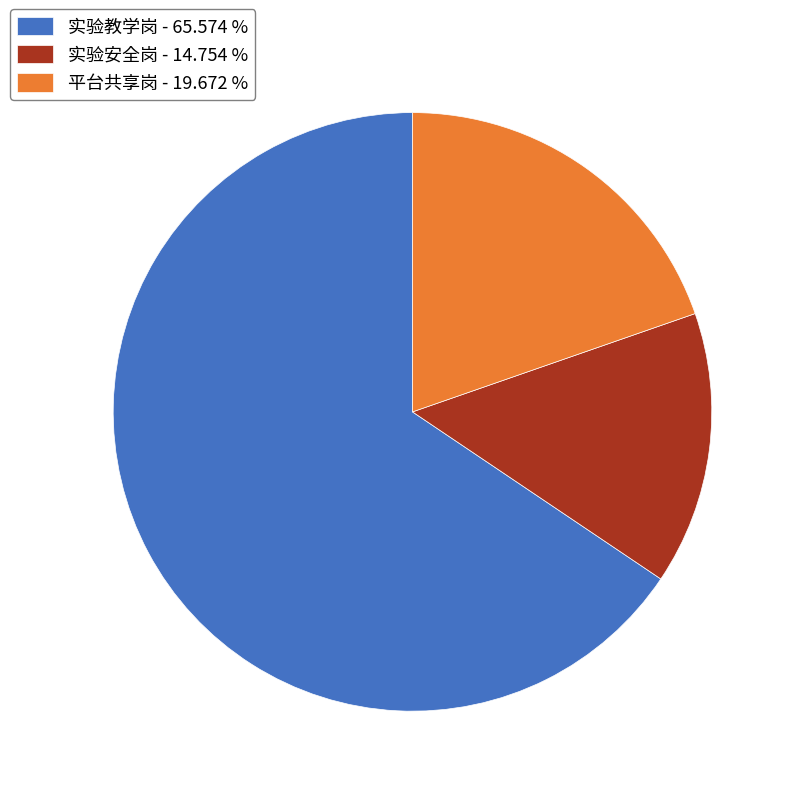

The 平台共享岗 slice represents 12% of the pie. True or false?

False